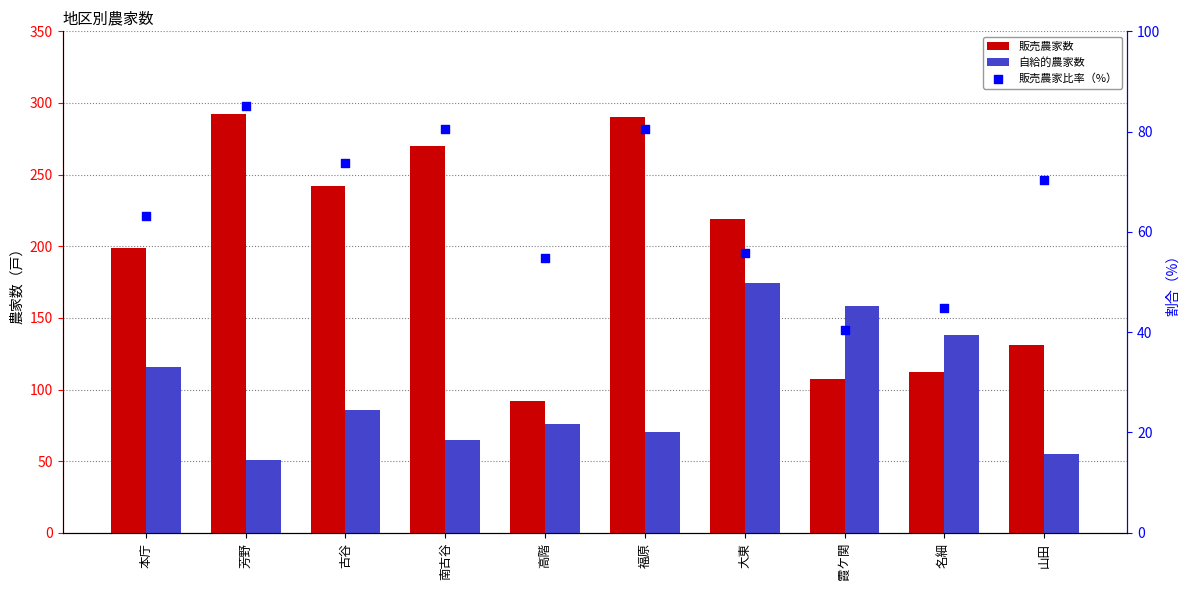

What is the total value across all series at 芳野?

428.1